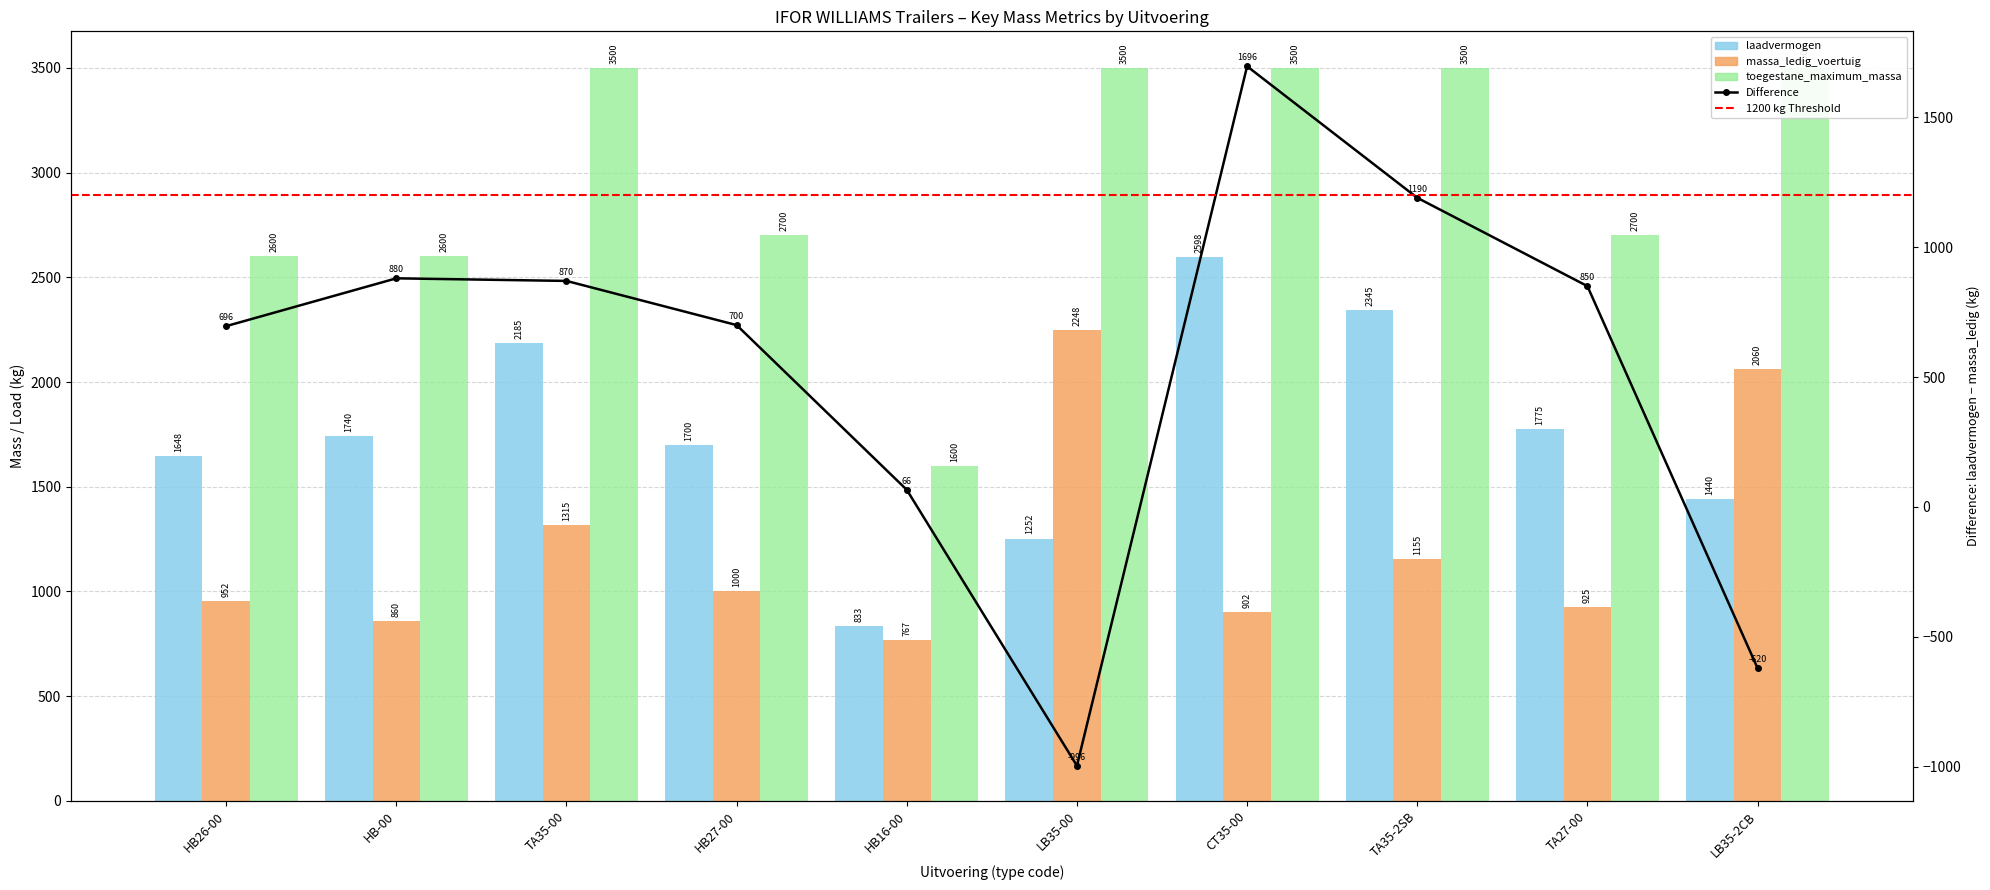

What is the difference between the highest and lowest values at HB26-00?

1648